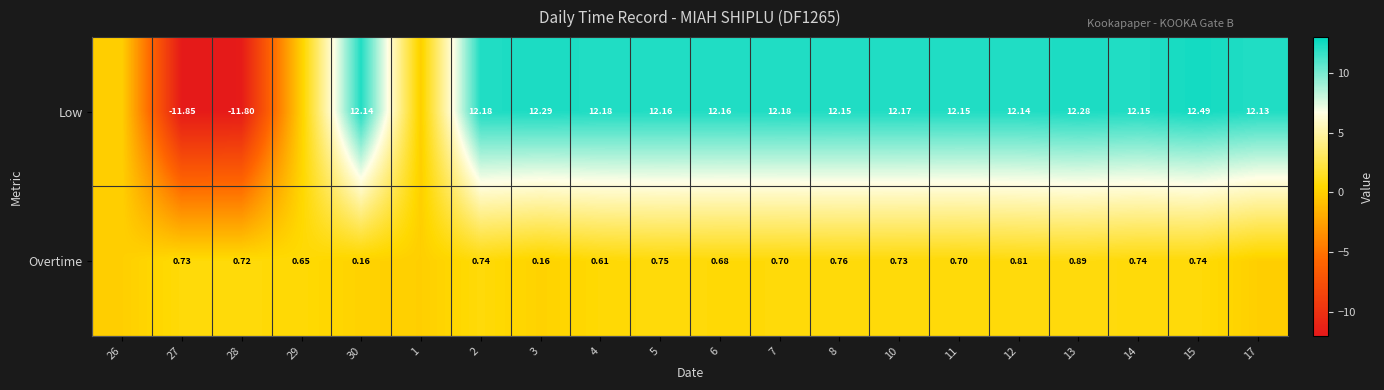

Between 8 and 10, which series saw the biggest shift?

Overtime